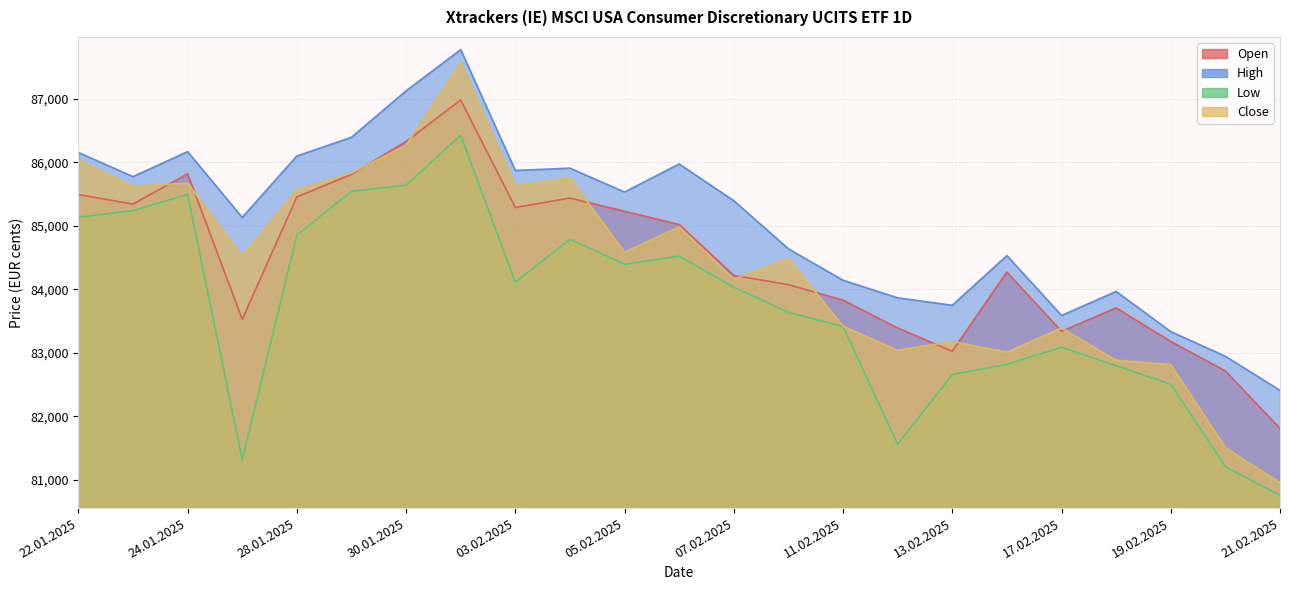

What is the difference between the maximum and minimum values in the High series?

5362